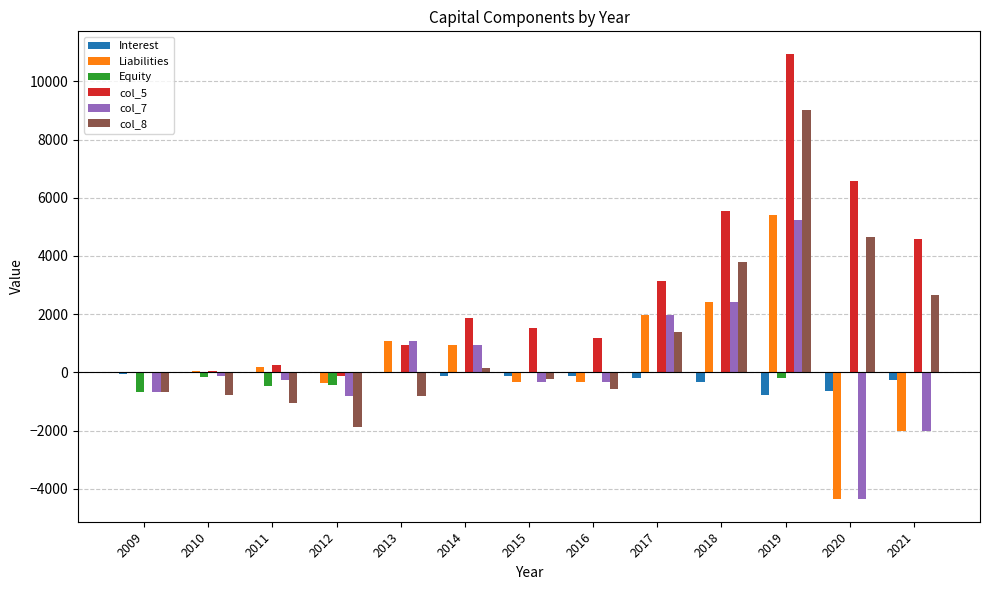

What is the greatest value displayed?

10952.1